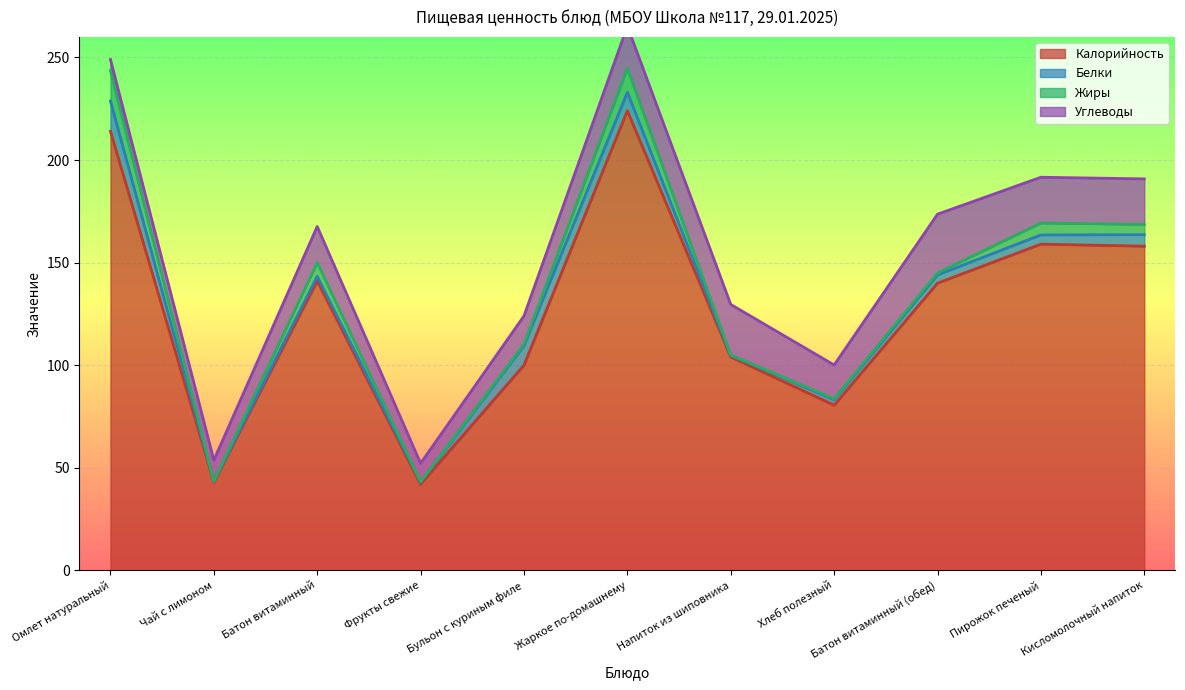

What is the approximate value of Калорийность at Омлет натуральный?

214.0